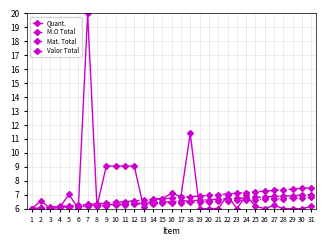

At how many categories does at least one series exceed 17?

1